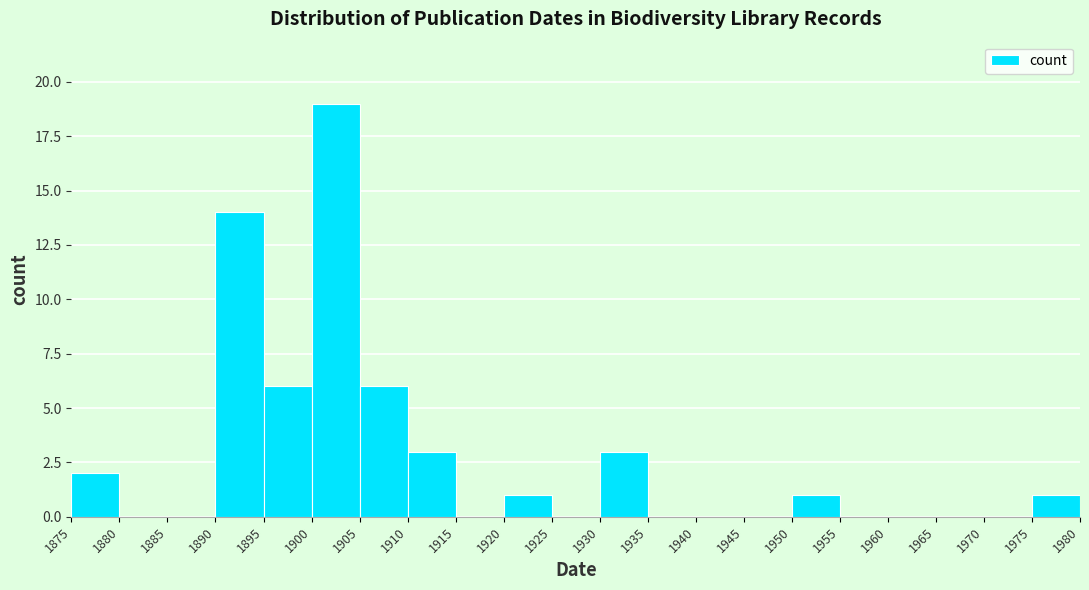

Over which range of the x-axis is the bar tallest?

1900 to 1905